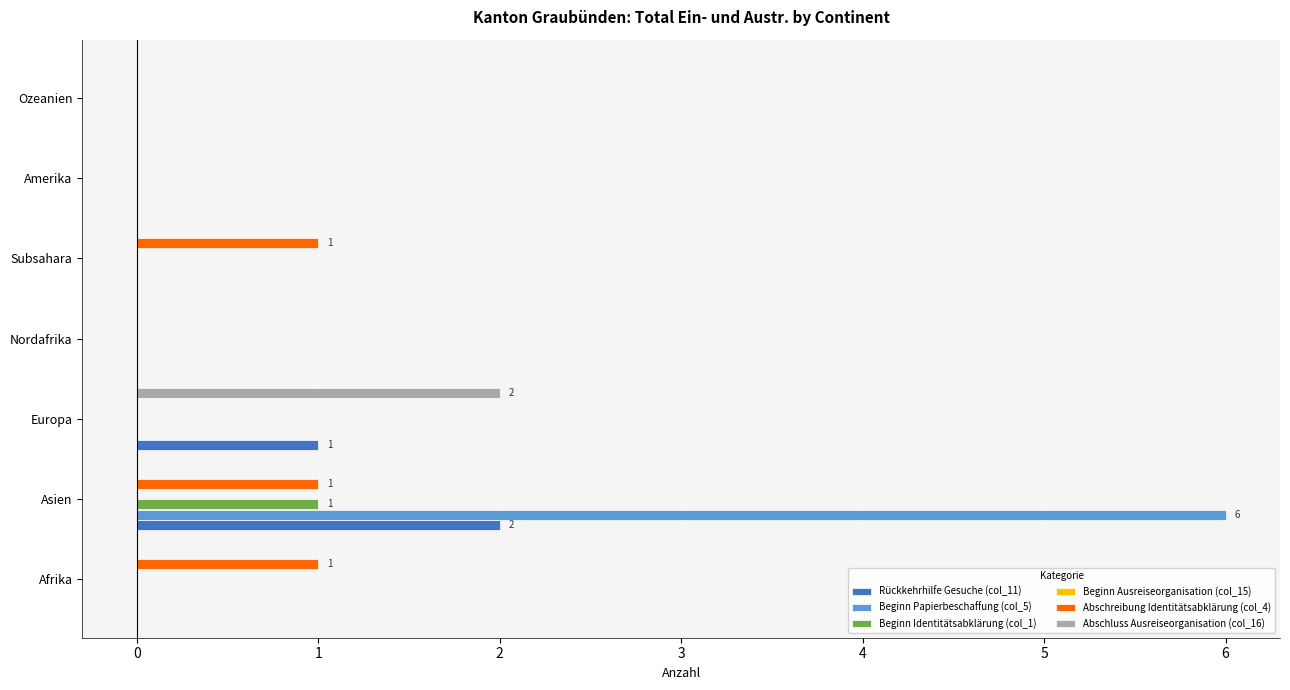

Is it true that Abschluss Ausreiseorganisation (col_16) equals 0 at Afrika?

True